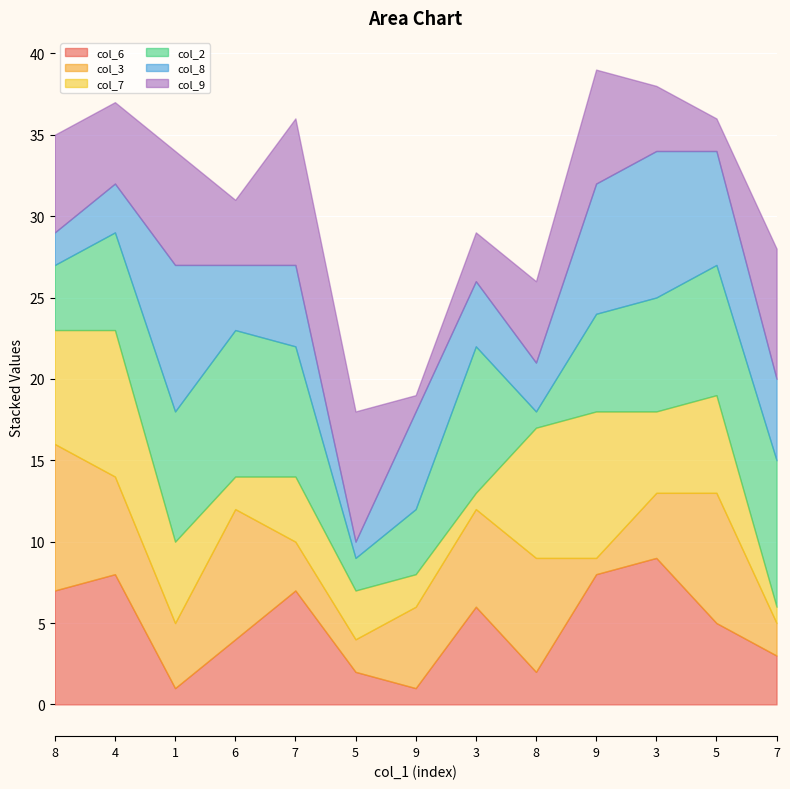

What are all the series names shown in the legend?

col_6, col_3, col_7, col_2, col_8, col_9